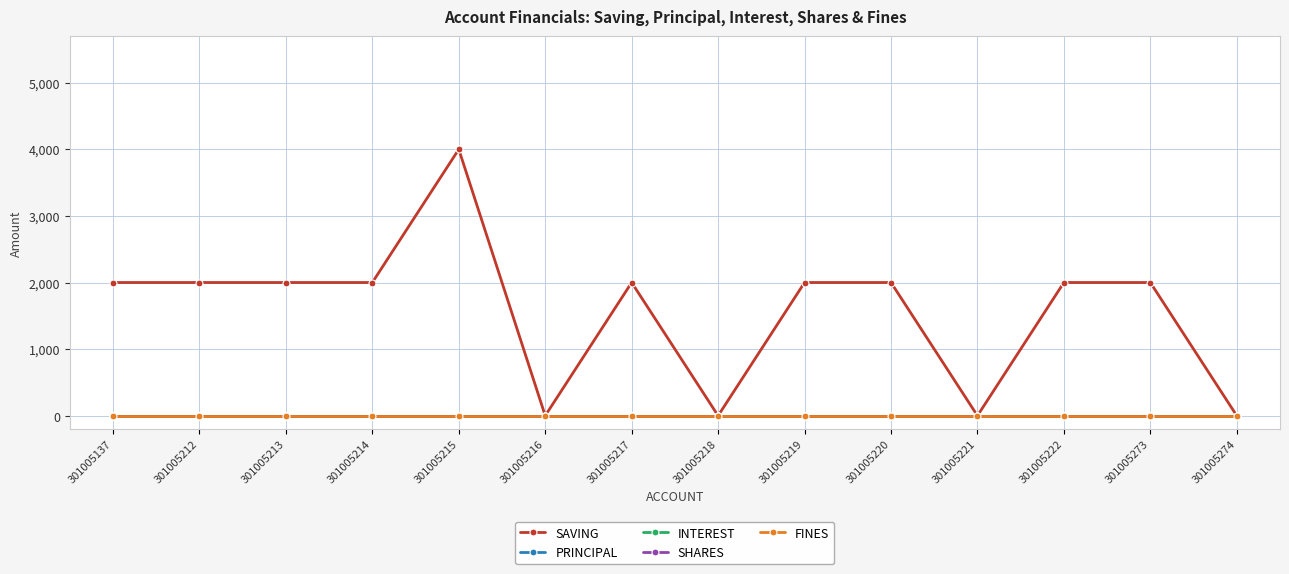

Is this an area chart (filled region under the line)?

No